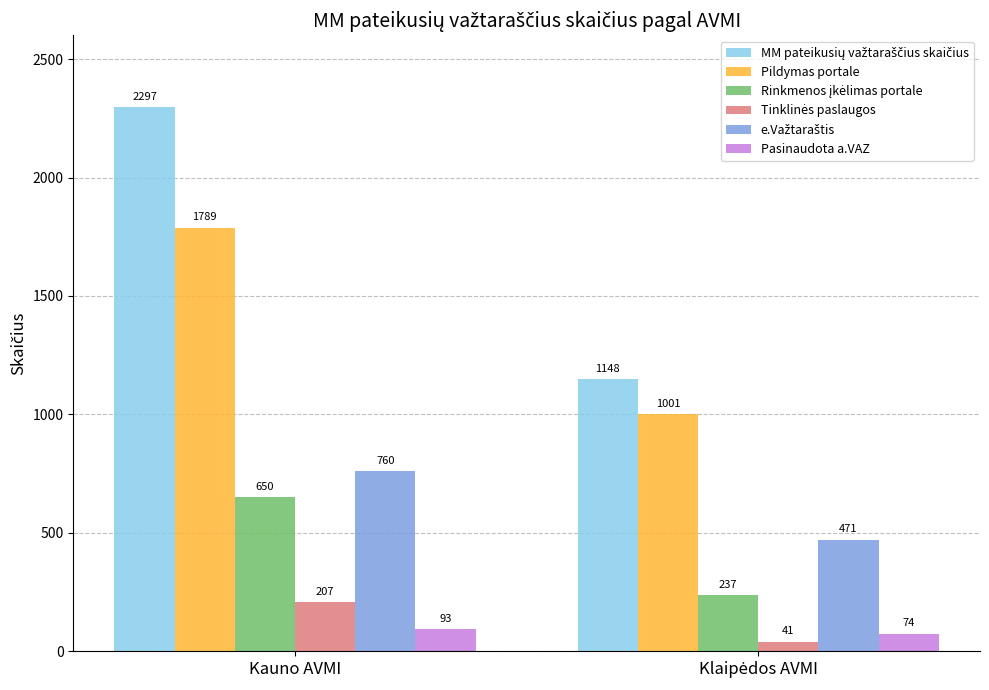

Read the Pasinaudota a.VAZ value at Kauno AVMI, to the nearest 10.

90